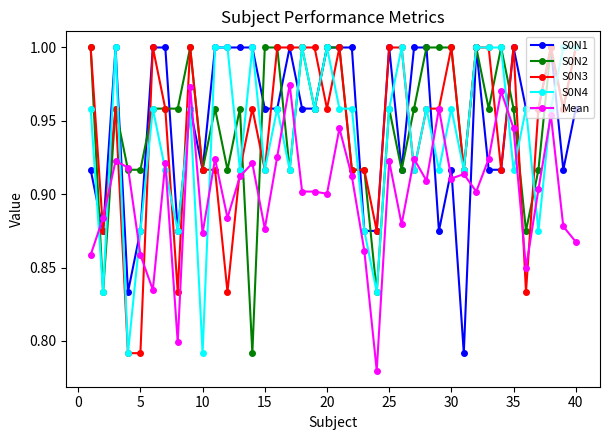

At how many categories does at least one series exceed 0?

40